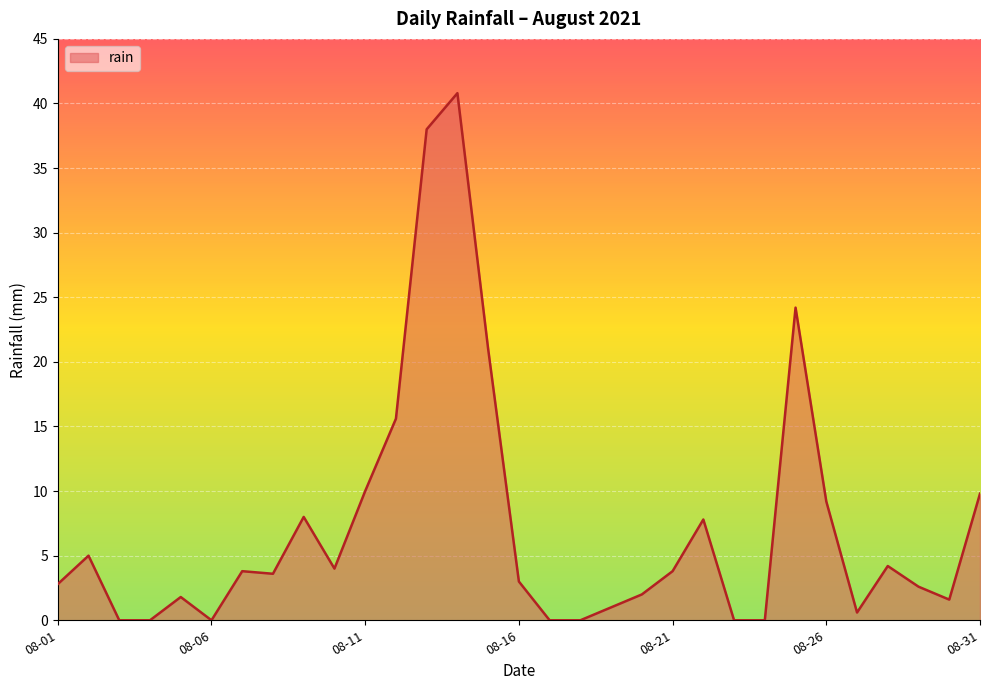

Count the number of data series in this chart.

1